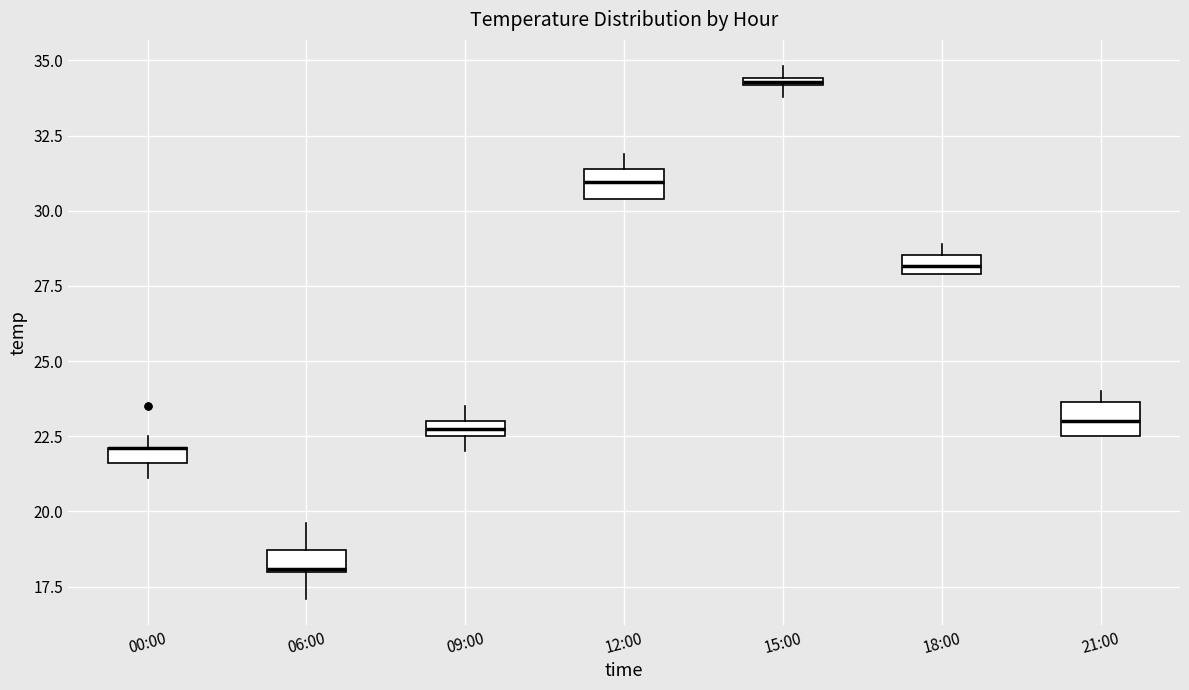

Where is the upper edge of the box for 21:00 on the y-axis? The values are not printed on the chart, so give them approximately, as read against the axis.

23.5